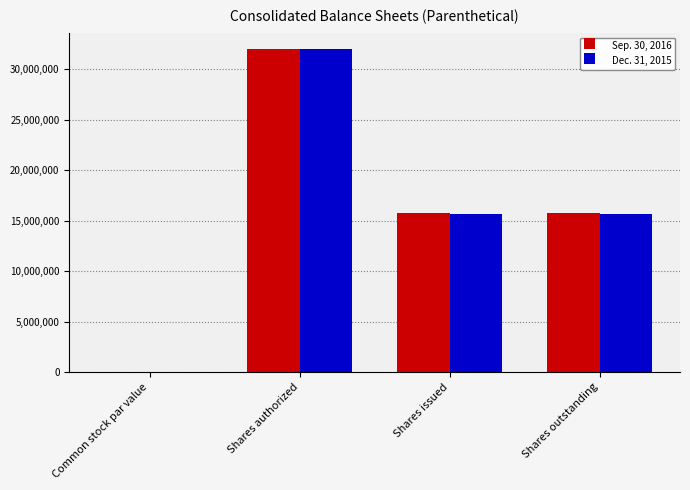

What is the sum of all Dec. 31, 2015 values?

63398796.0